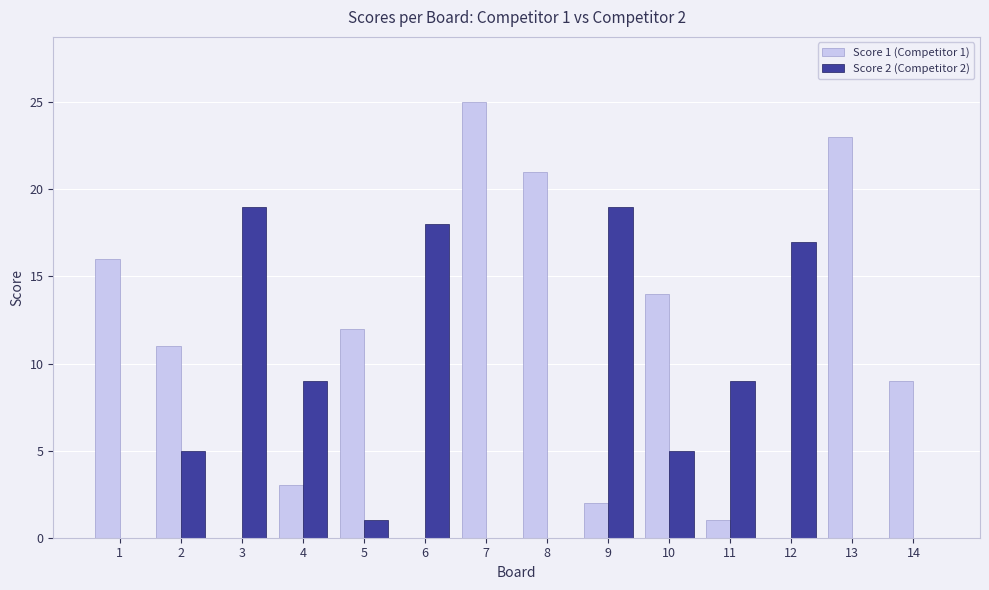

Reading left to right, transcribe all the data shown in this chart.

Score 1 (Competitor 1): 16	11	0	3	12	0	25	21	2	14	1	0	23	9
Score 2 (Competitor 2): 0	5	19	9	1	18	0	0	19	5	9	17	0	0